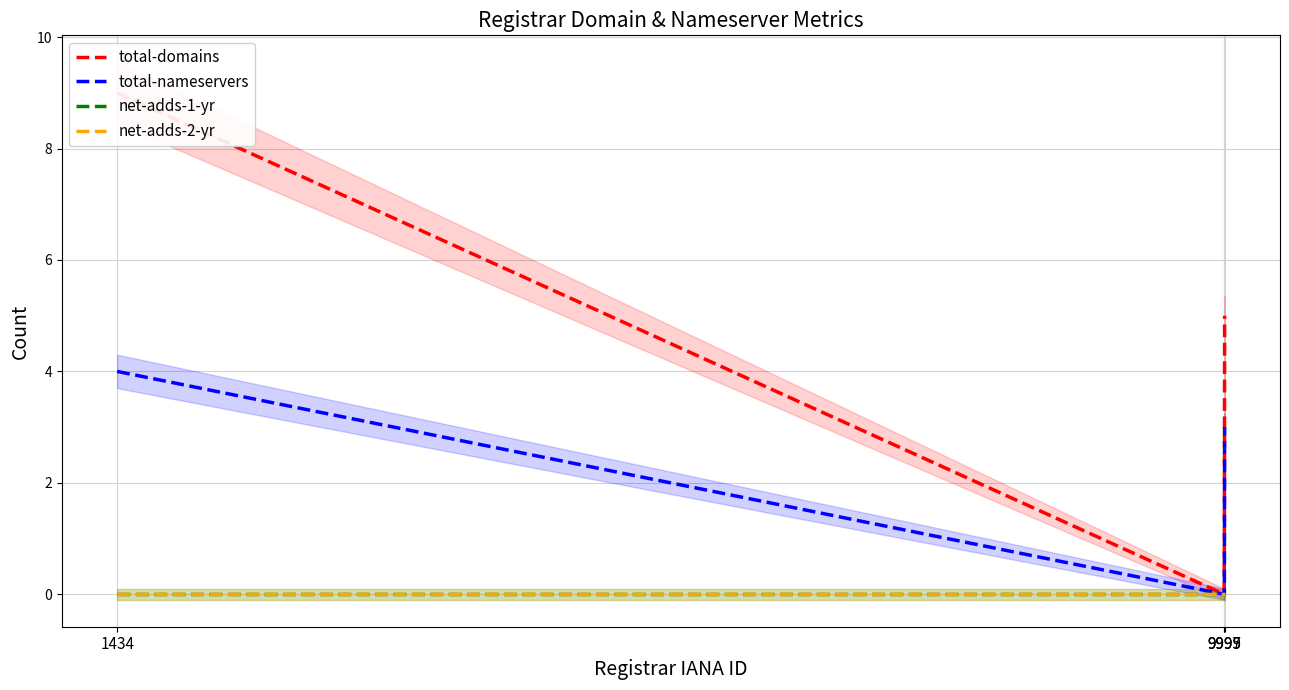

How many lines are shown in the chart?

4